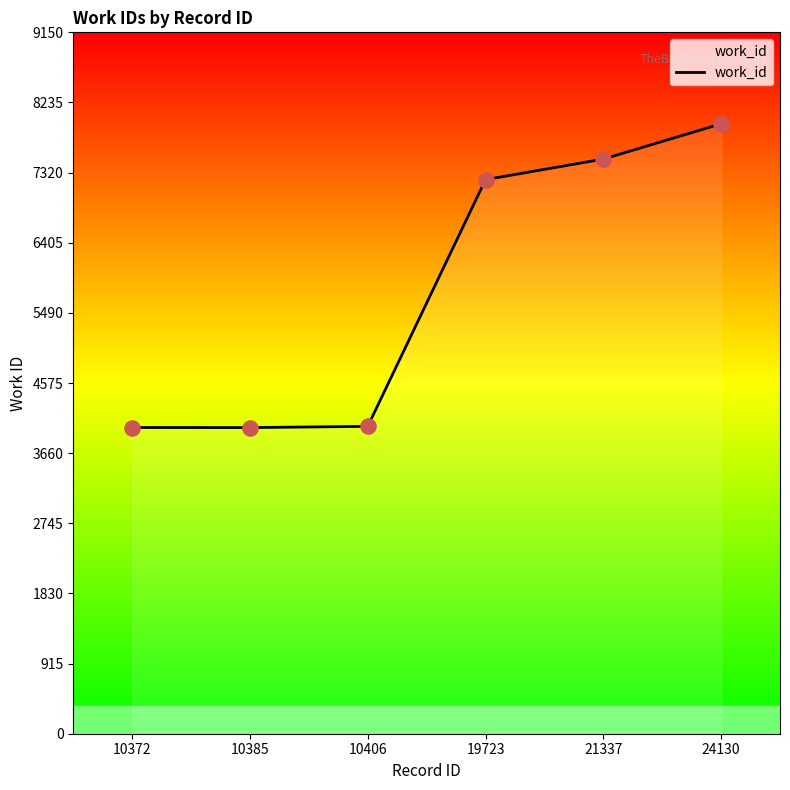

What is the ratio of the value at 10406 to the value at 24130?

0.5